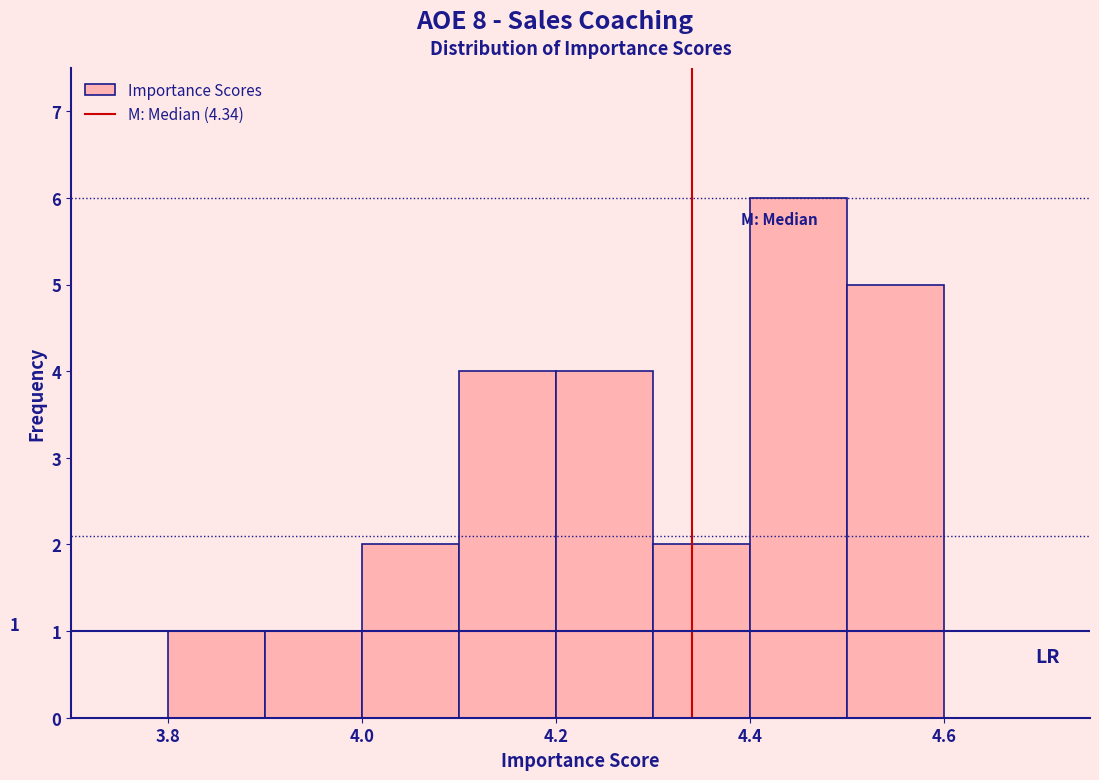

Which range on the x-axis has the tallest bar?

4.4 to 4.5